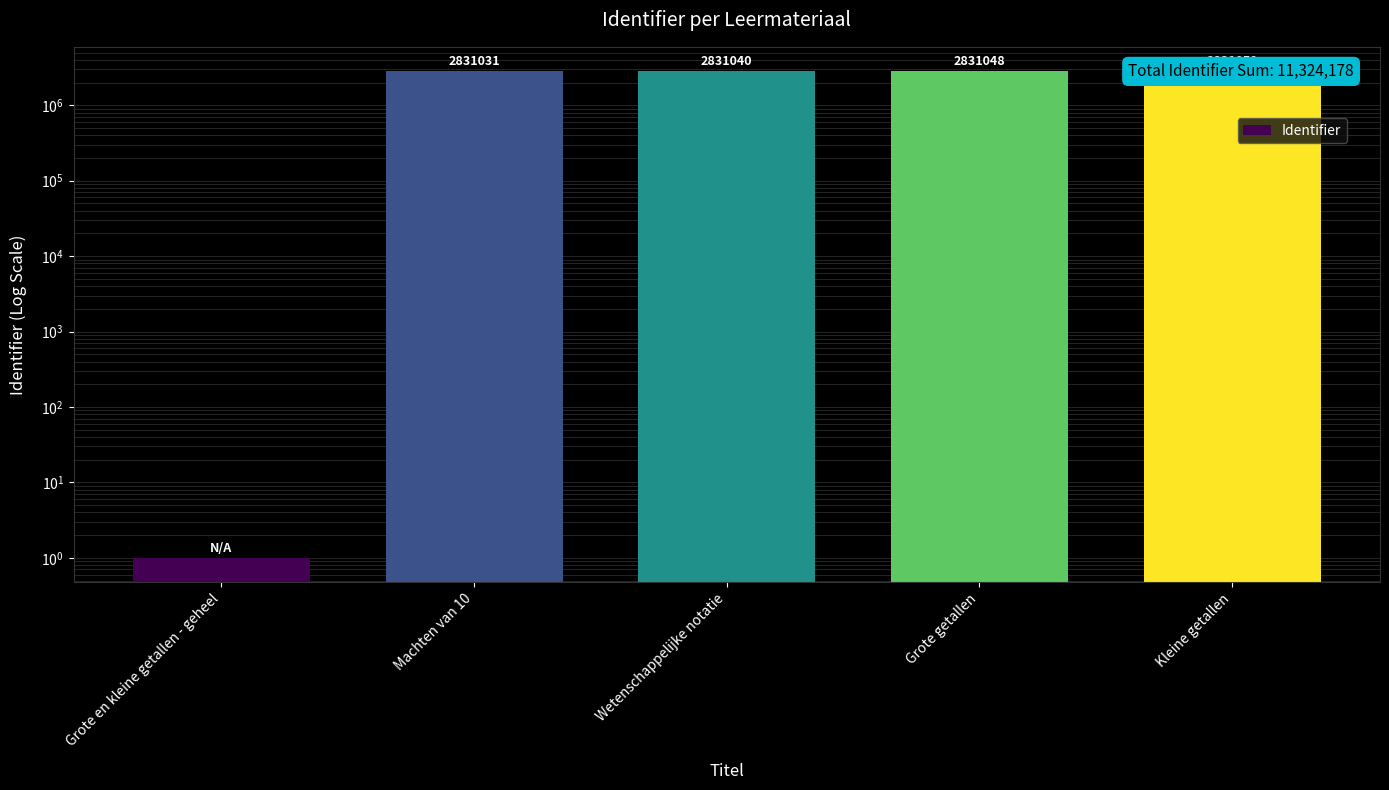

The value at Grote en kleine getallen - geheel is 1. True or false?

False